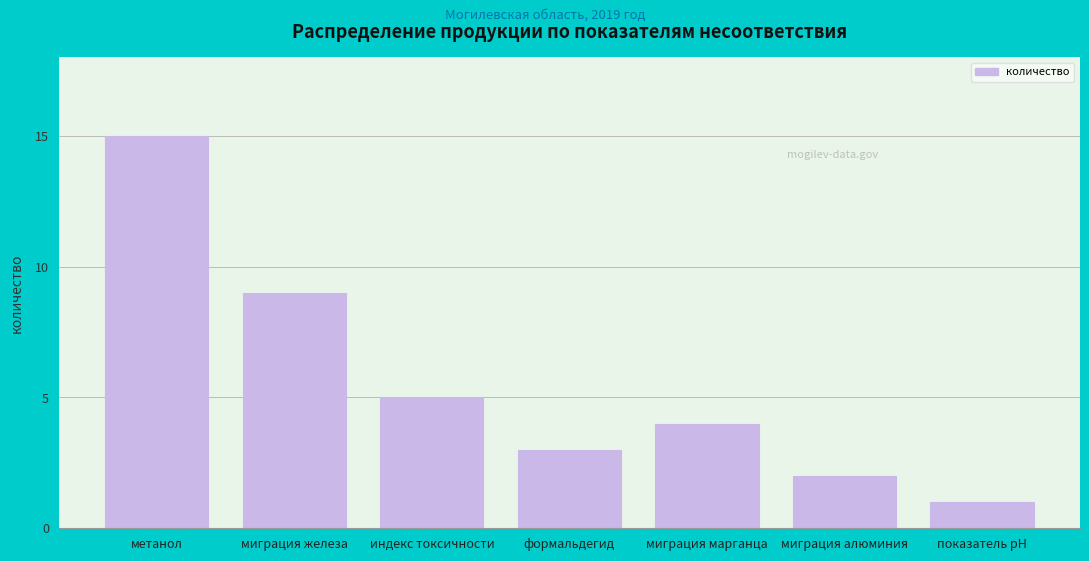

Reading left to right, transcribe all the data shown in this chart.

15	9	5	3	4	2	1